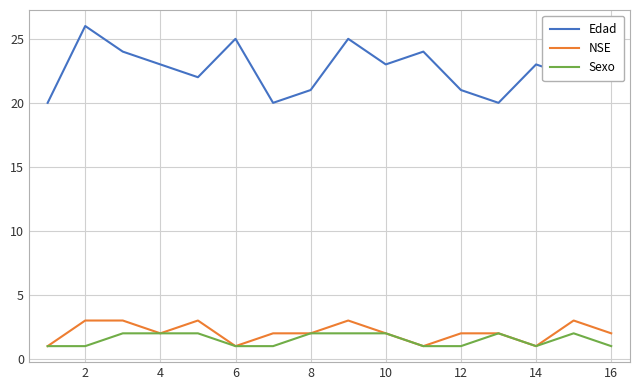

Which series has the largest total across all categories?

Edad